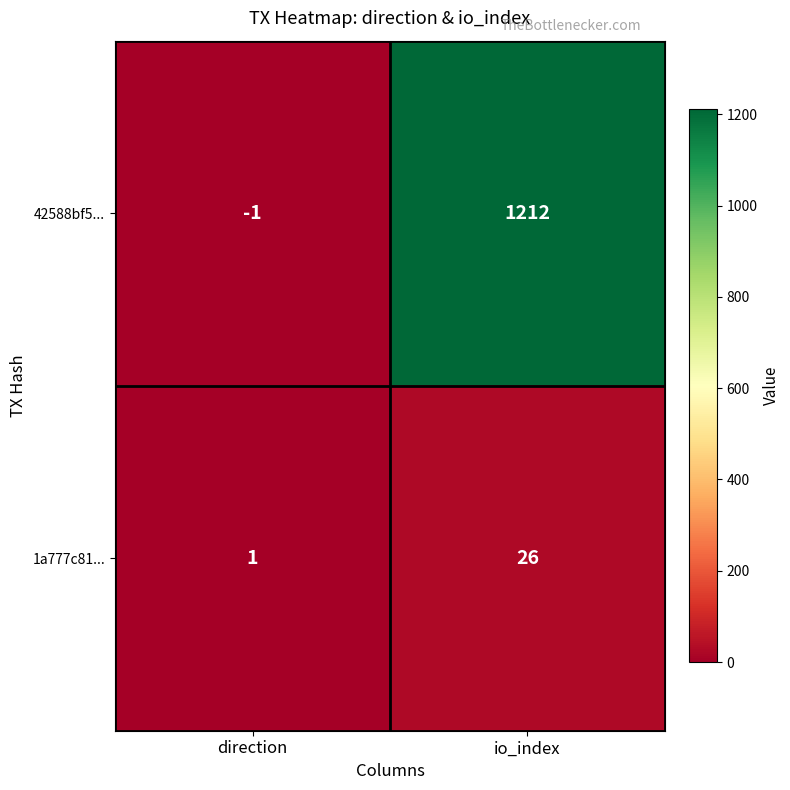

Which category has the lowest value across all series?

direction